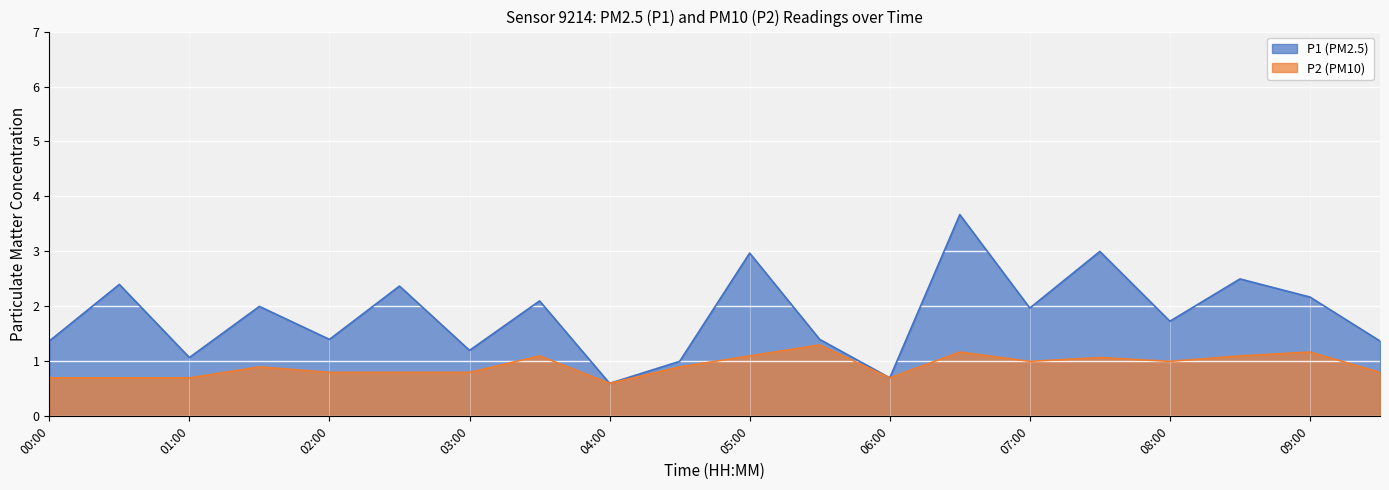

Which series has the largest total across all categories?

P1 (PM2.5)